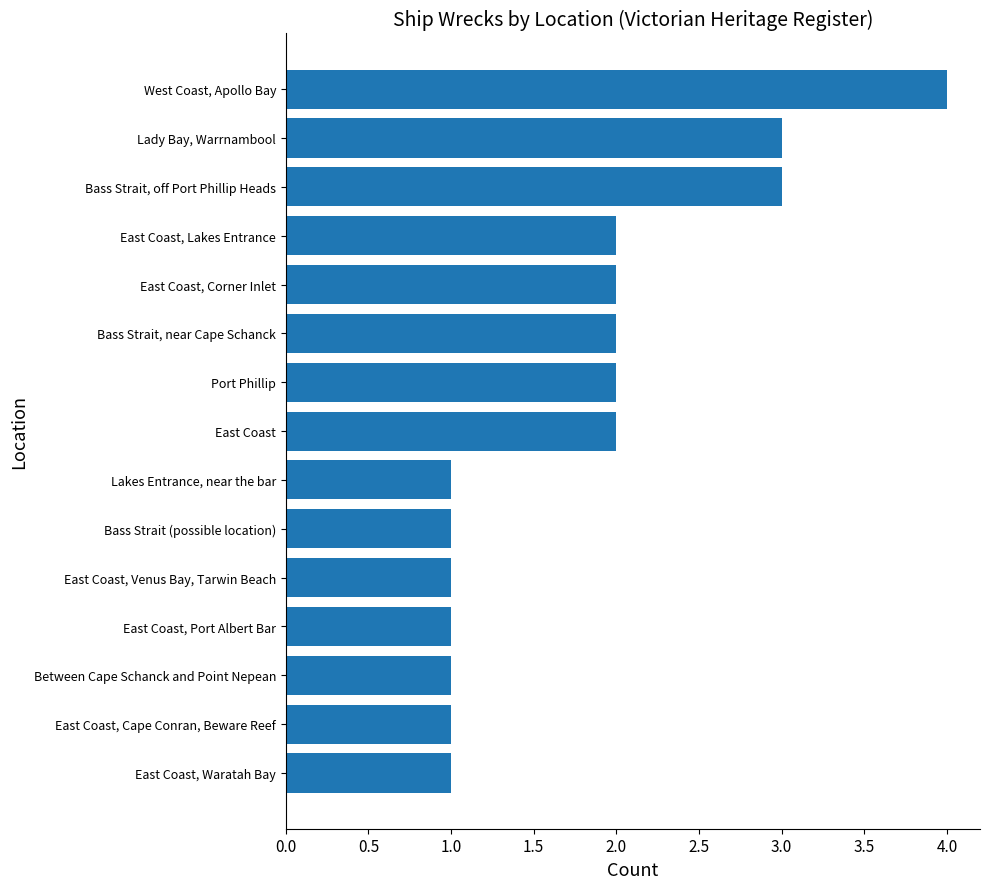

Read the value at Bass Strait, off Port Phillip Heads.

3